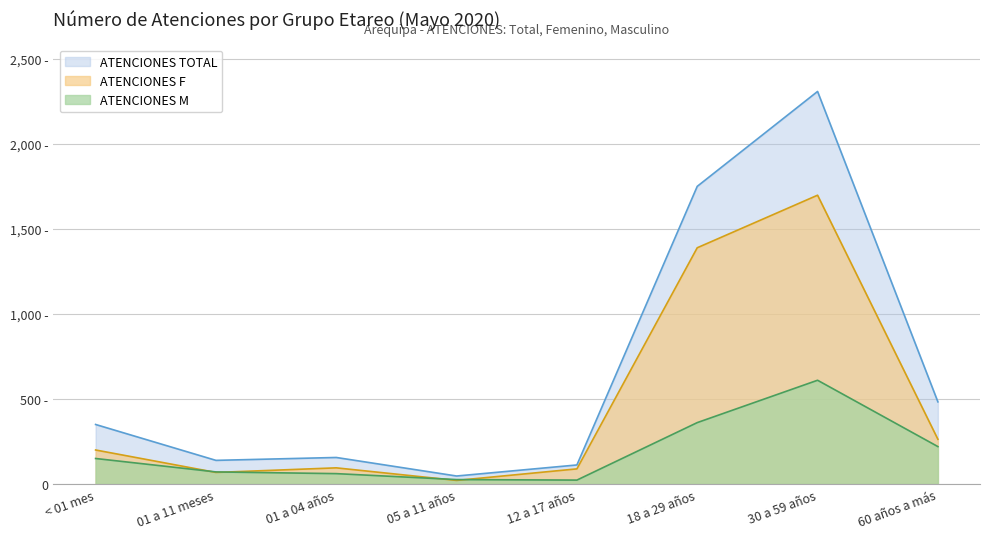

Reading left to right, extract all data points from this chart.

ATENCIONES TOTAL: 350	139	156	47	112	1750	2308	483
ATENCIONES F: 200	68	95	21	89	1389	1698	263
ATENCIONES M: 150	71	61	26	23	361	610	220